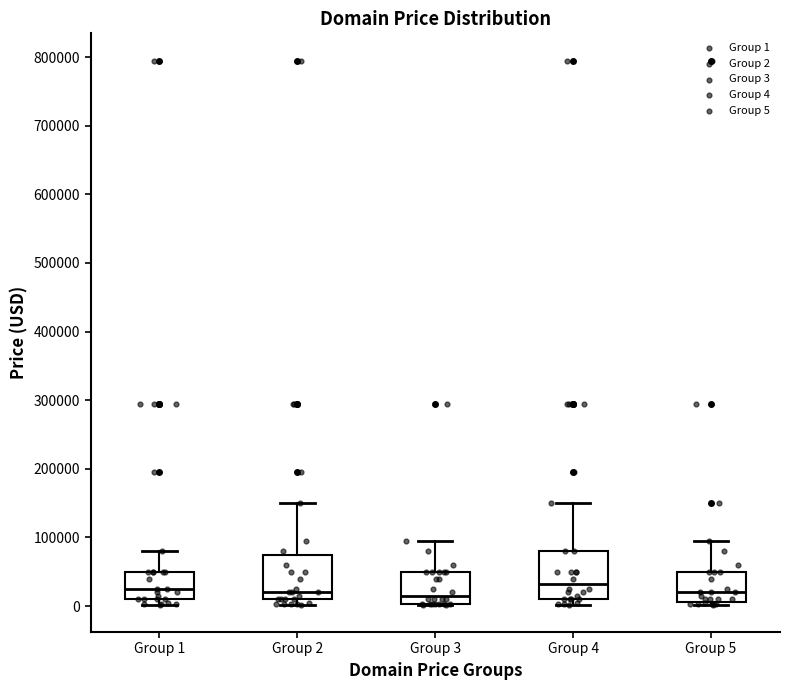

Where does the upper whisker of the box for Group 2 end on the y-axis? The values are not printed on the chart, so give them approximately, as read against the axis.

150000